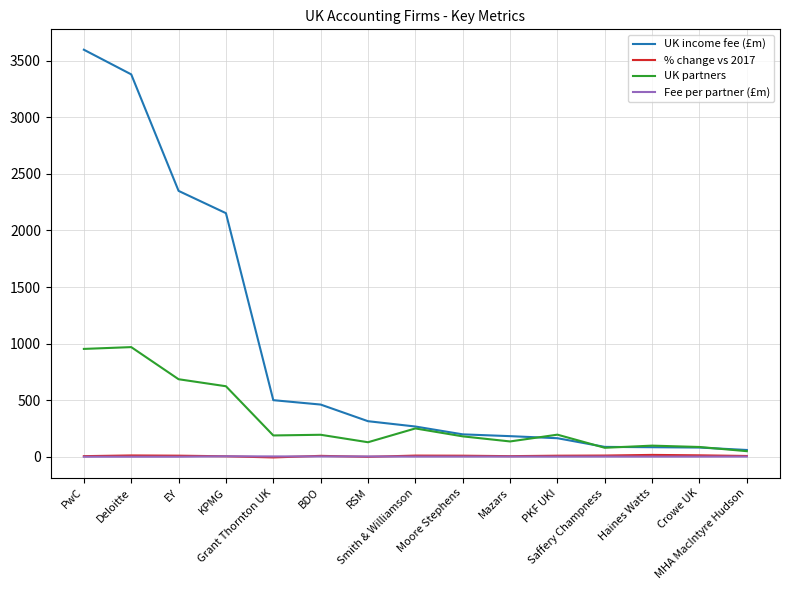

True or false: % change vs 2017 and UK income fee (£m) intersect in this chart.

False